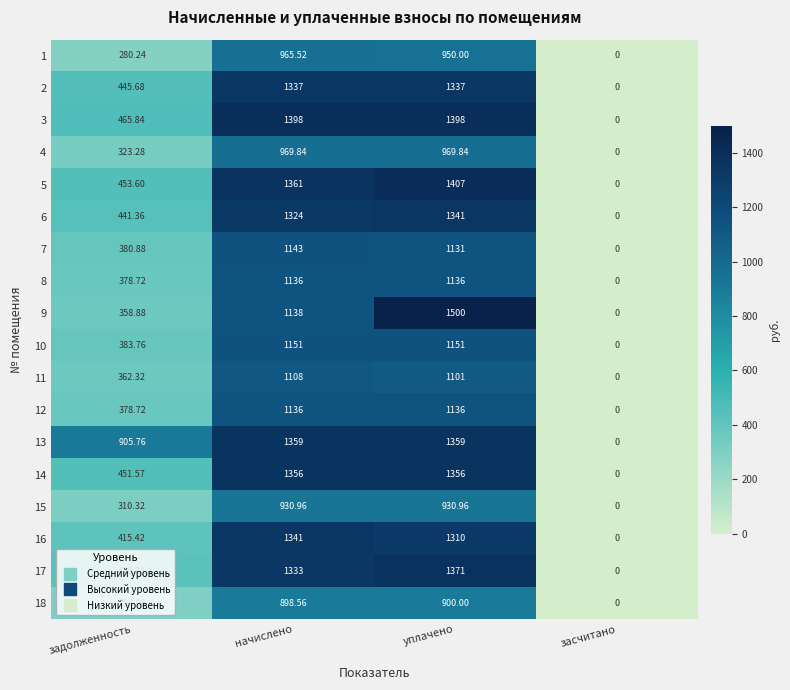

Which category has the highest value across all series?

уплачено